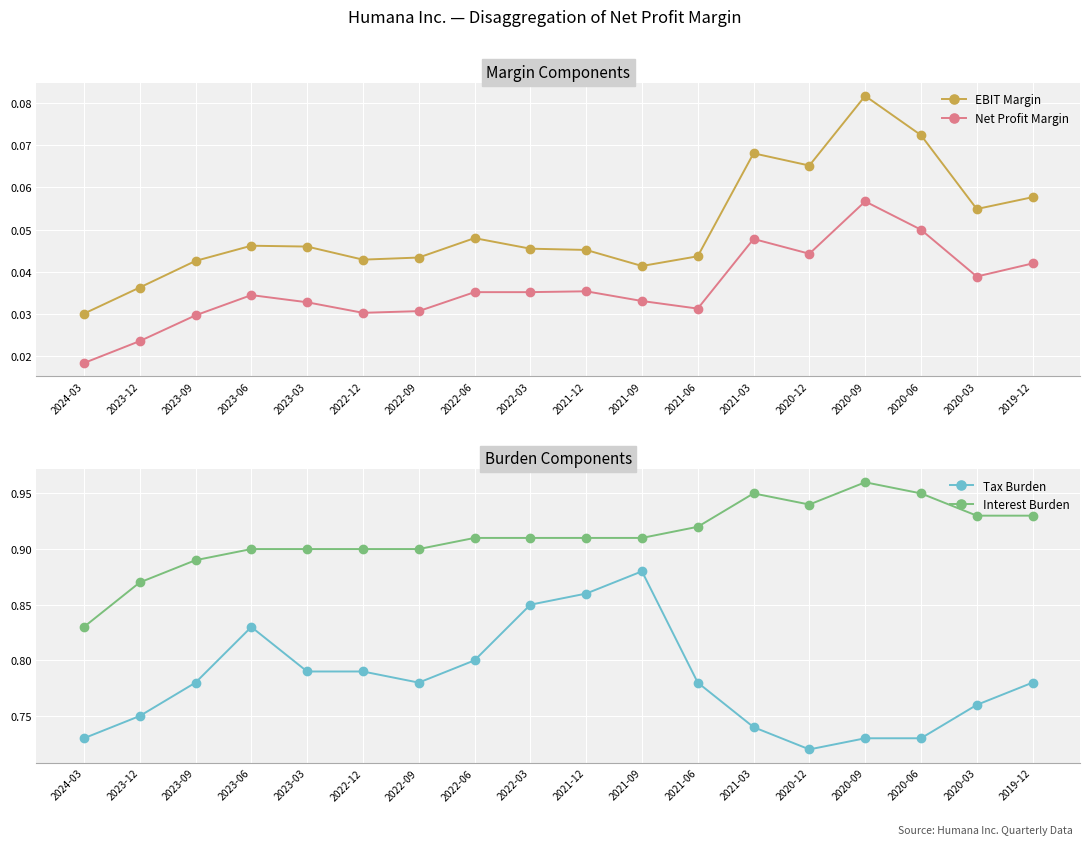

At 2023-09, list the series in order from largest to smallest.

Interest Burden, Tax Burden, EBIT Margin, Net Profit Margin